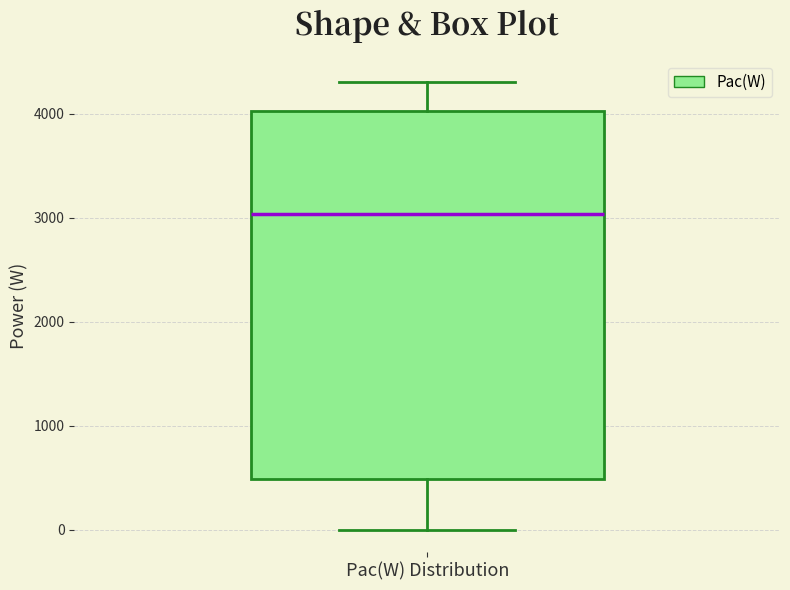

Read this box plot against the y-axis: the position of the median line, the range covered by the box, and the ends of both whiskers. The values are not printed on the chart, so give them approximately, as read against the axis.

median 3000, box 500 to 4000, whiskers 0 to 4300